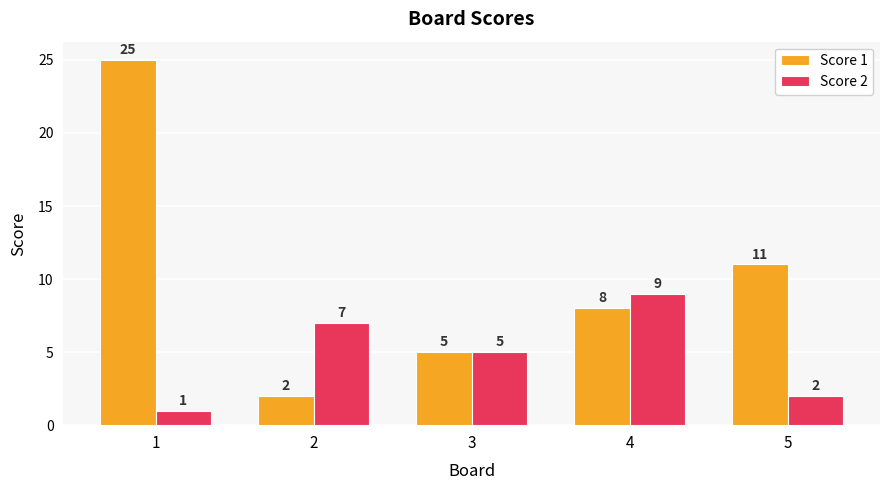

Rank the series at 4 from lowest to highest value.

Score 1, Score 2